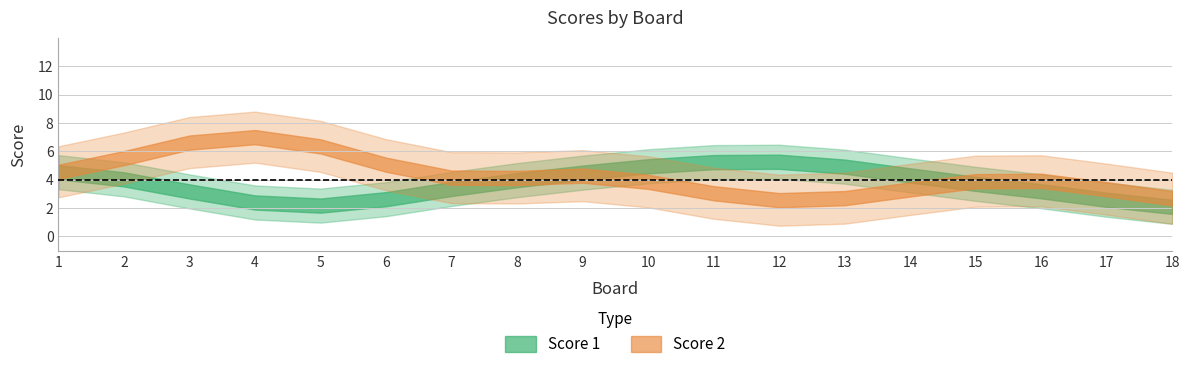

At which label does Score 2 reach its minimum?

18